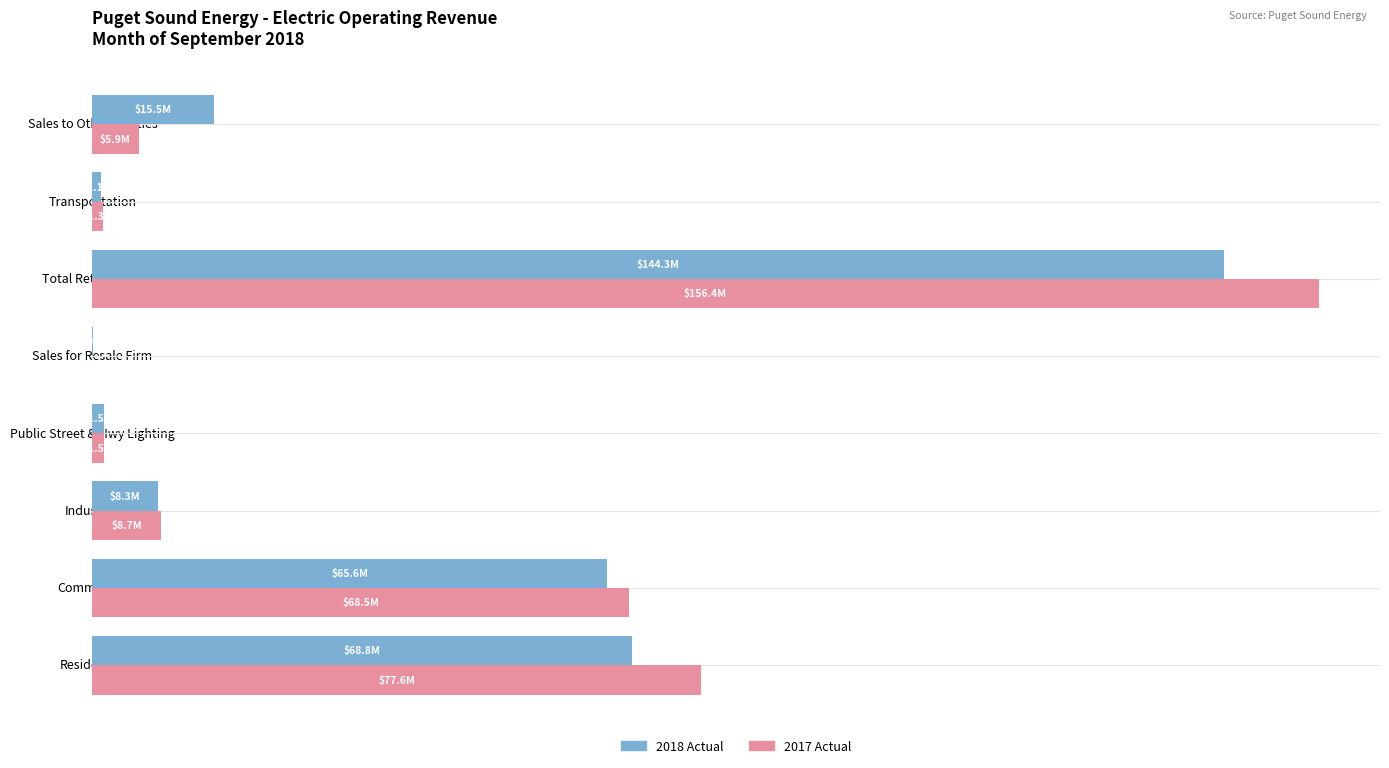

List the series in order of their overall mean, highest first.

2017 Actual, 2018 Actual